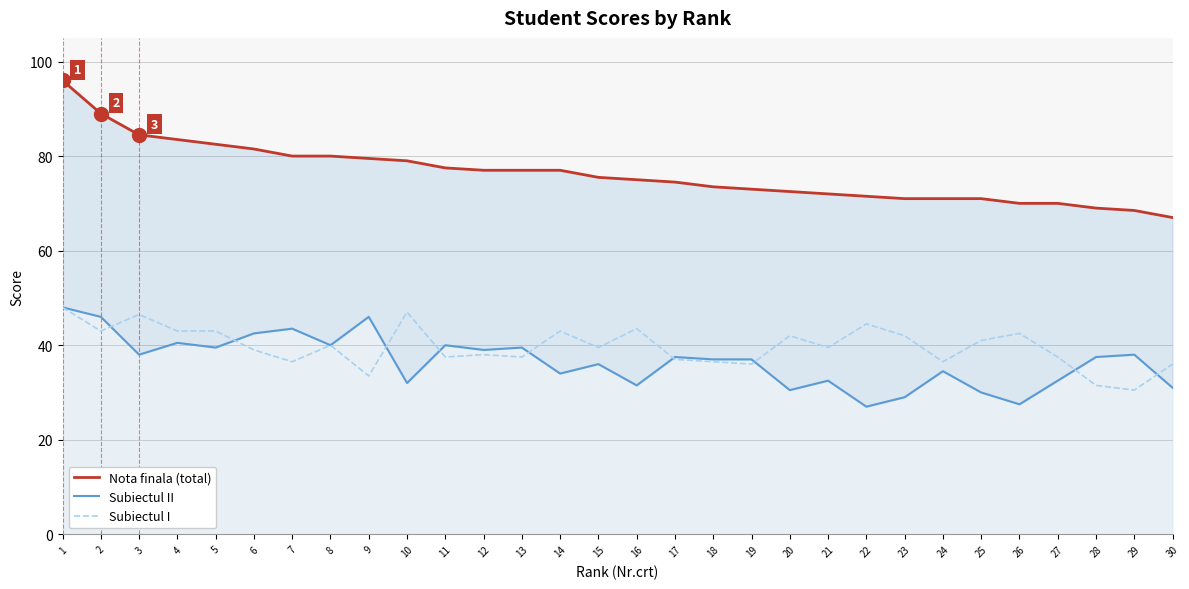

Does the chart display data point markers on the line(s)?

No